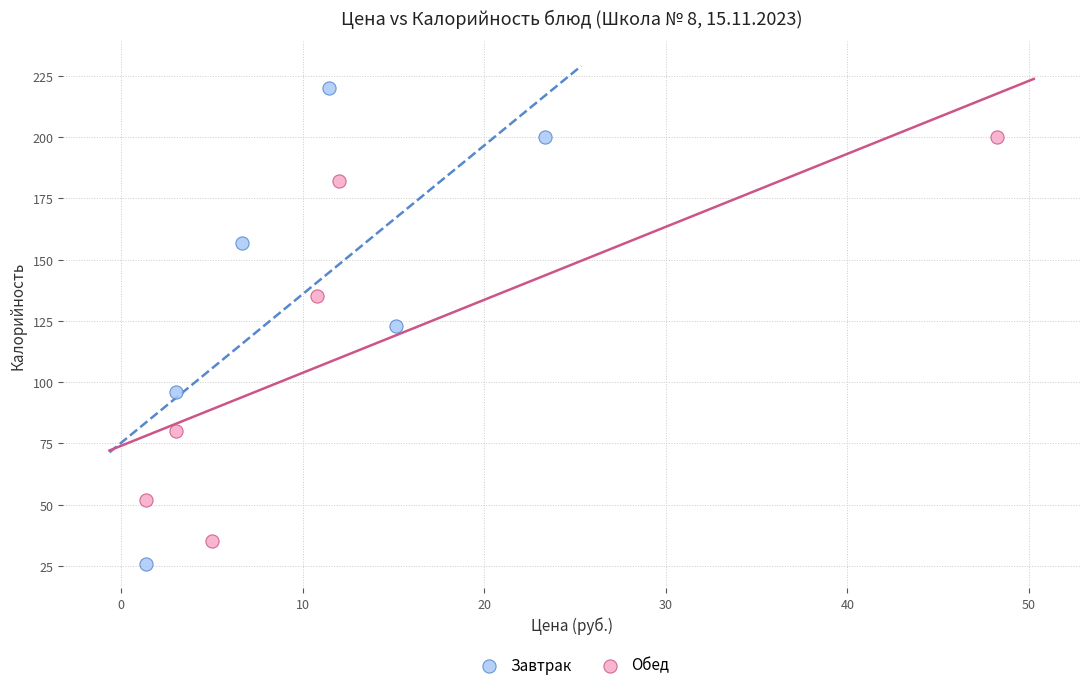

What are all the series names shown in the legend?

Завтрак, Обед